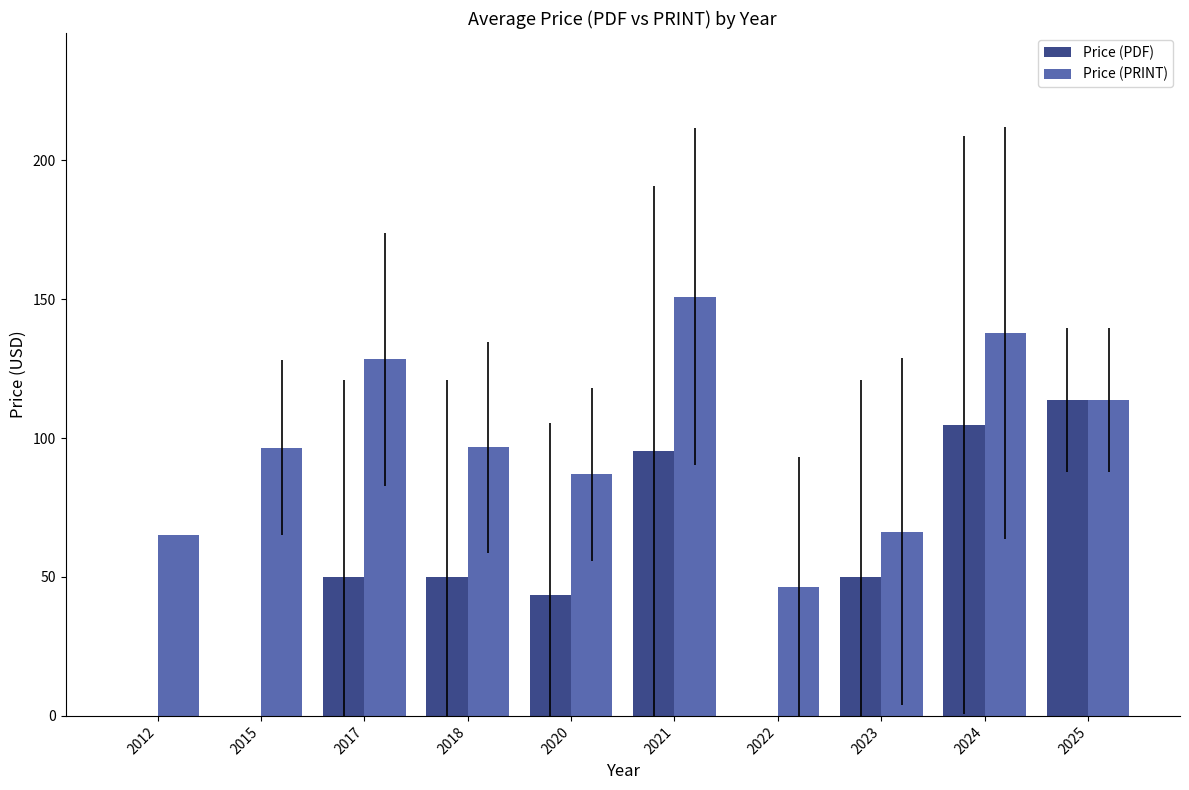

Count the number of categories in the chart.

10